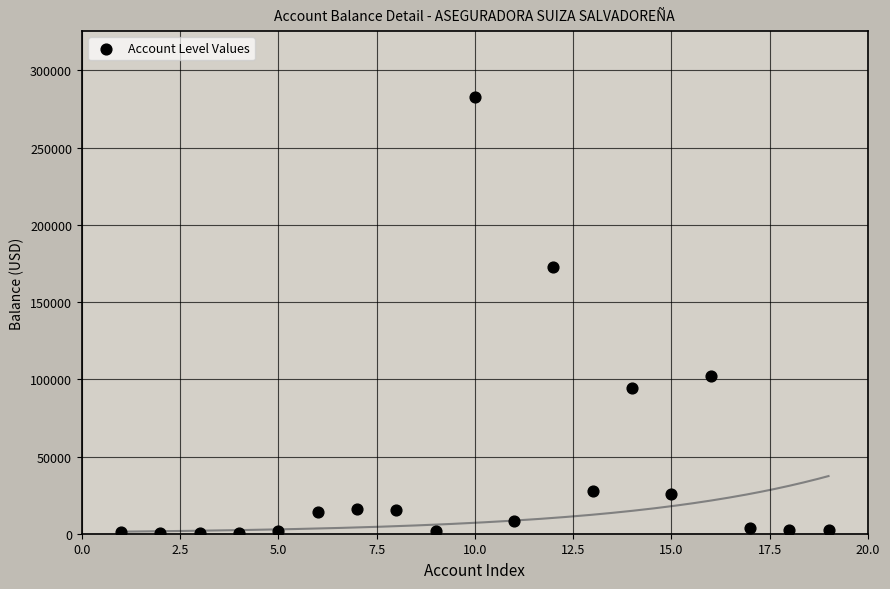

What is the range of Y values (max minus min)?

282828.8